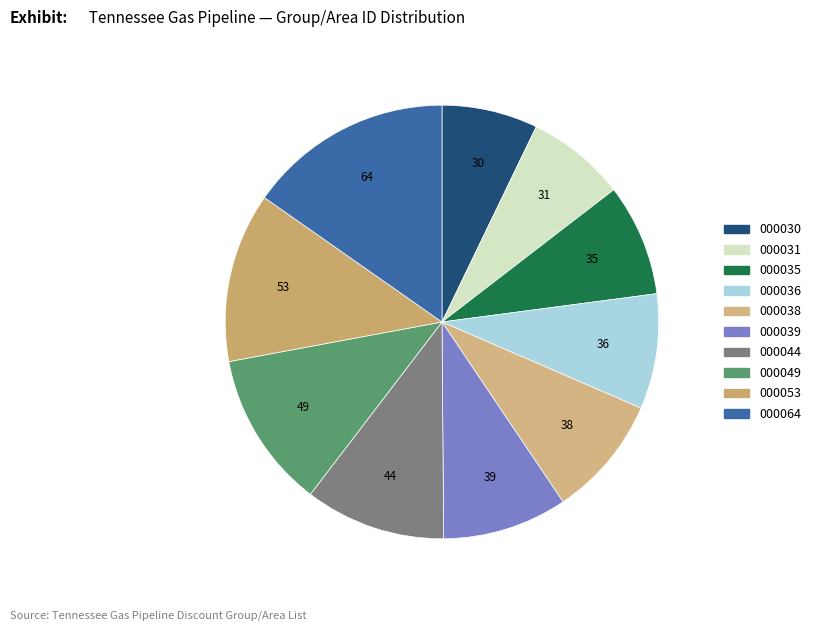

Count the number of slices in the pie.

10